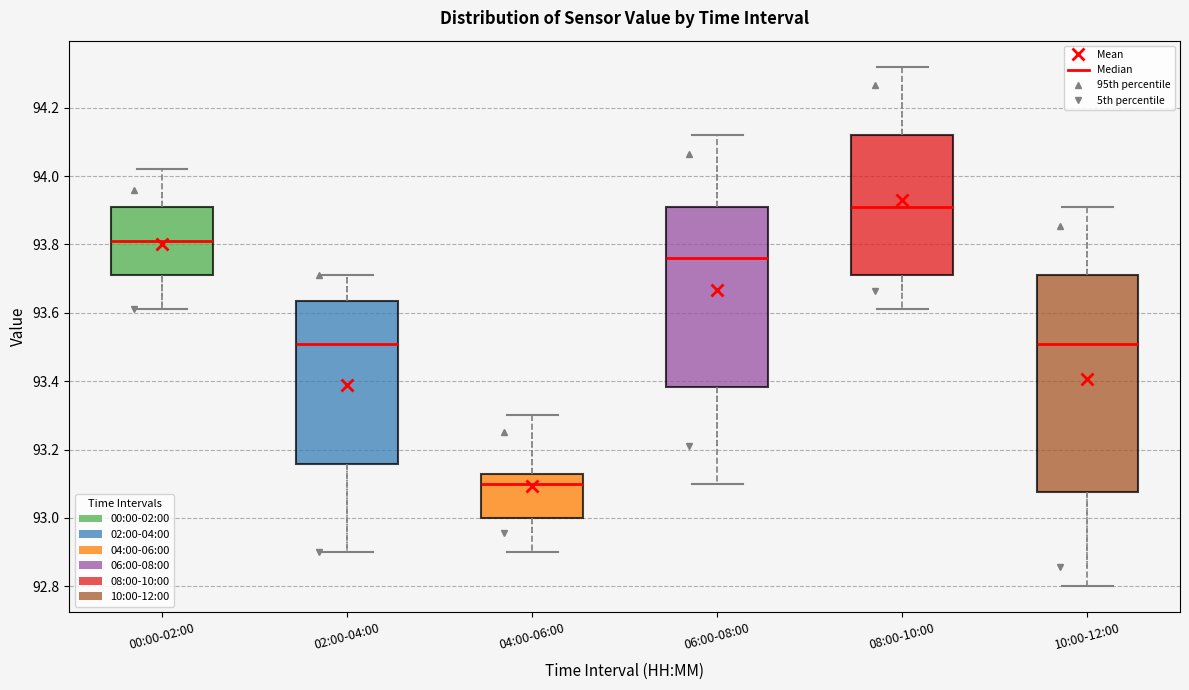

Which box's median line is the lowest?

04:00-06:00